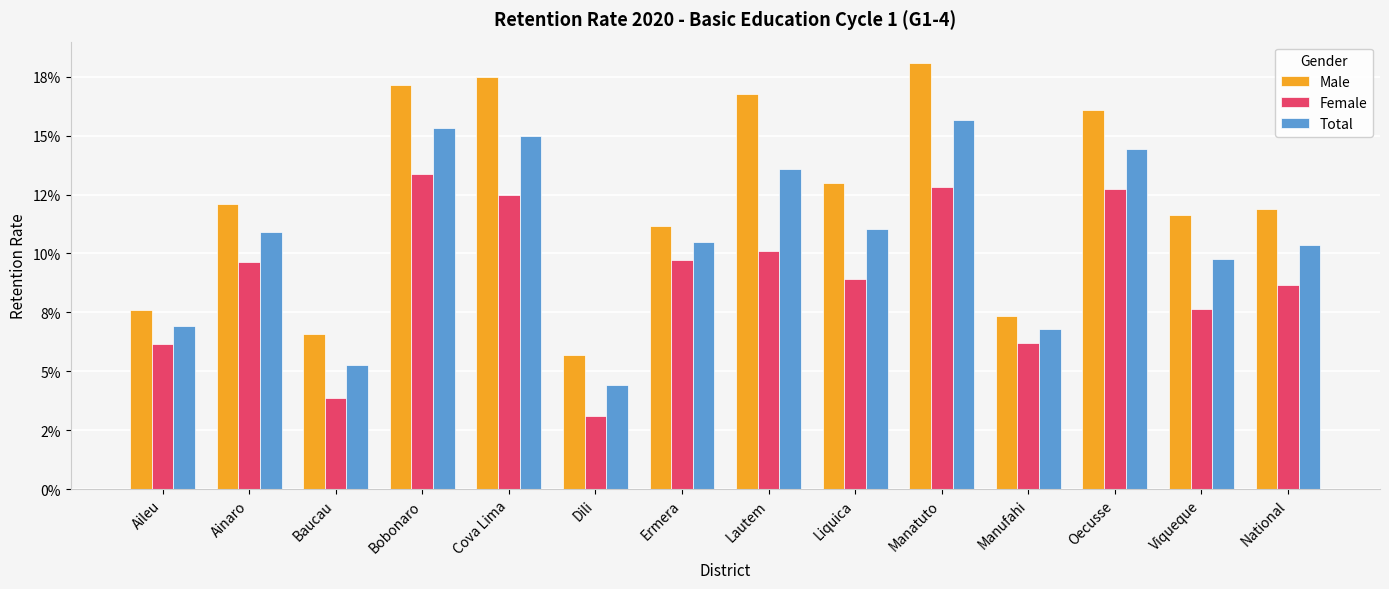

What is the label of the 9th bar from the right?

Dili